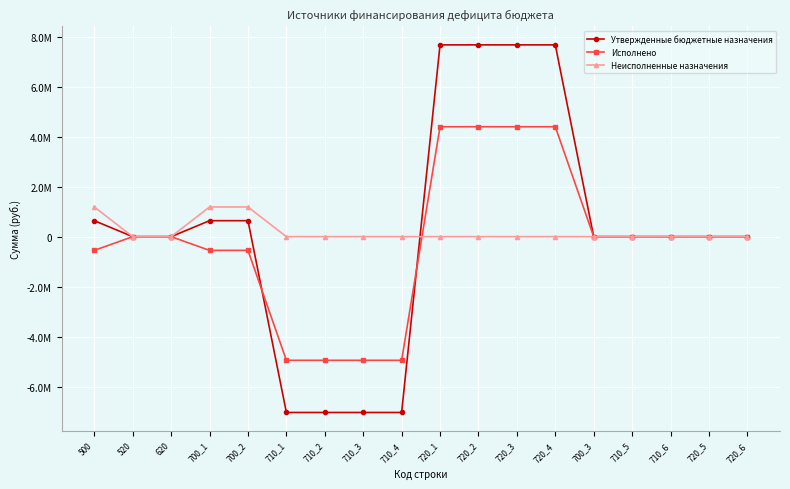

Is this an area chart (filled region under the line)?

No